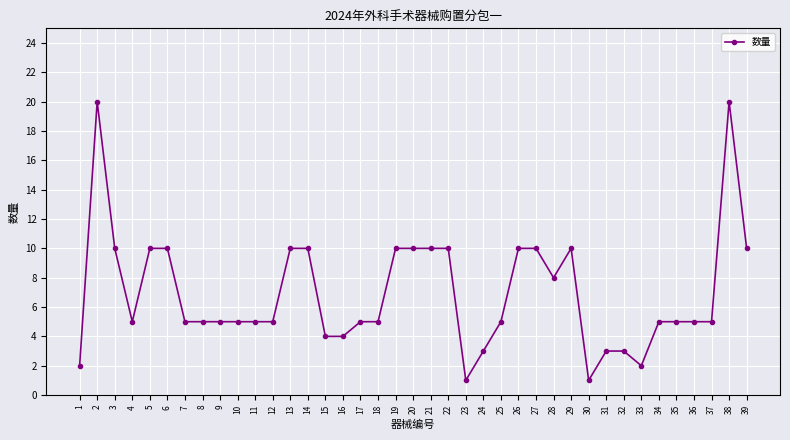

Reading left to right, list all the values displayed in this chart.

1=2	2=20	3=10	4=5	5=10	6=10	7=5	8=5	9=5	10=5	11=5	12=5	13=10	14=10	15=4	16=4	17=5	18=5	19=10	20=10	21=10	22=10	23=1	24=3	25=5	26=10	27=10	28=8	29=10	30=1	31=3	32=3	33=2	34=5	35=5	36=5	37=5	38=20	39=10